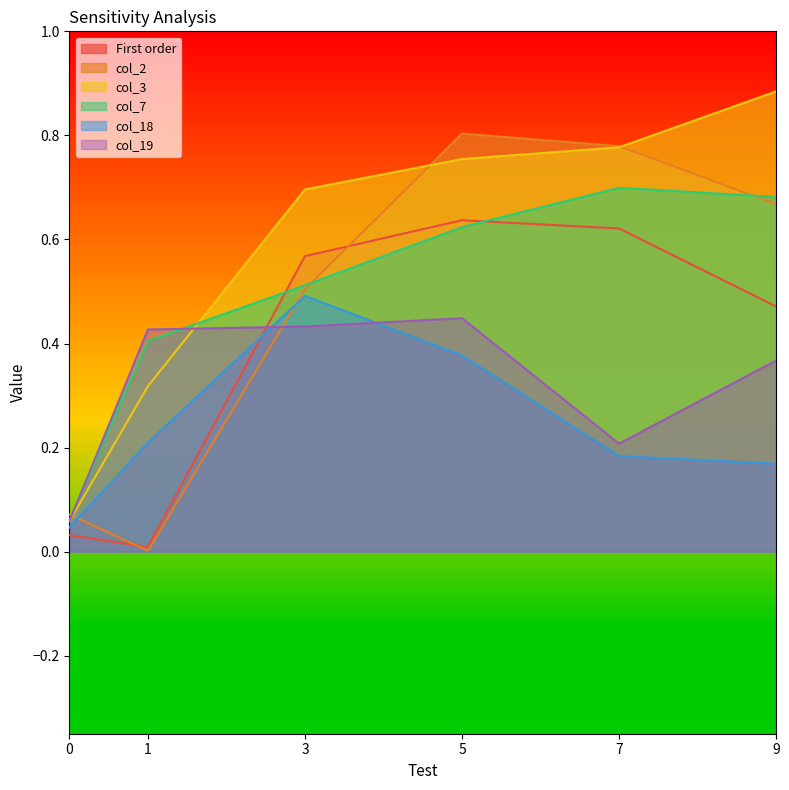

What is the value of the col_2 point at the 5th from the left?

0.8